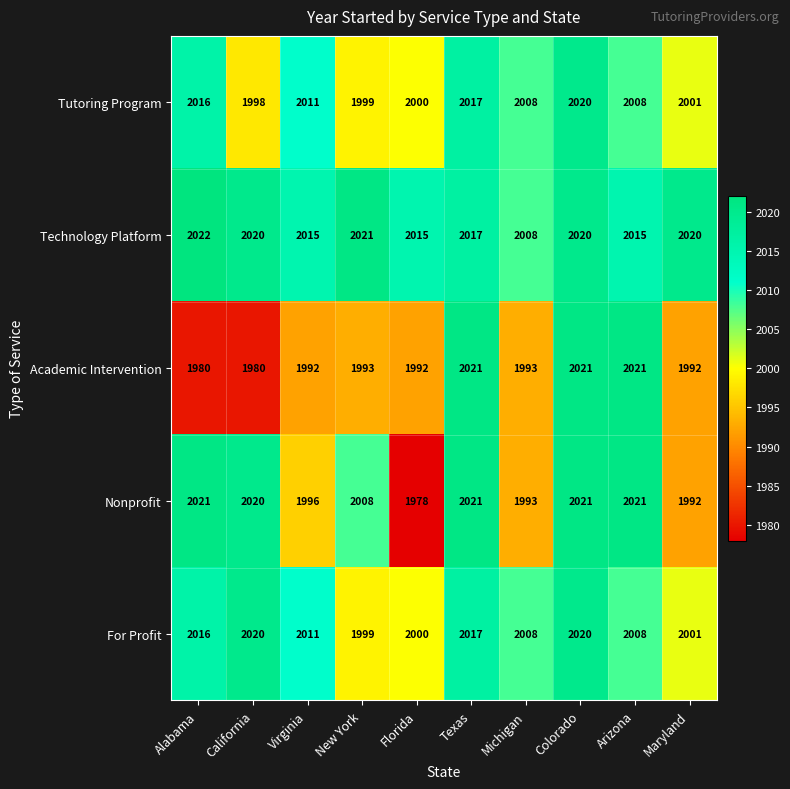

What is the greatest value displayed?

2022